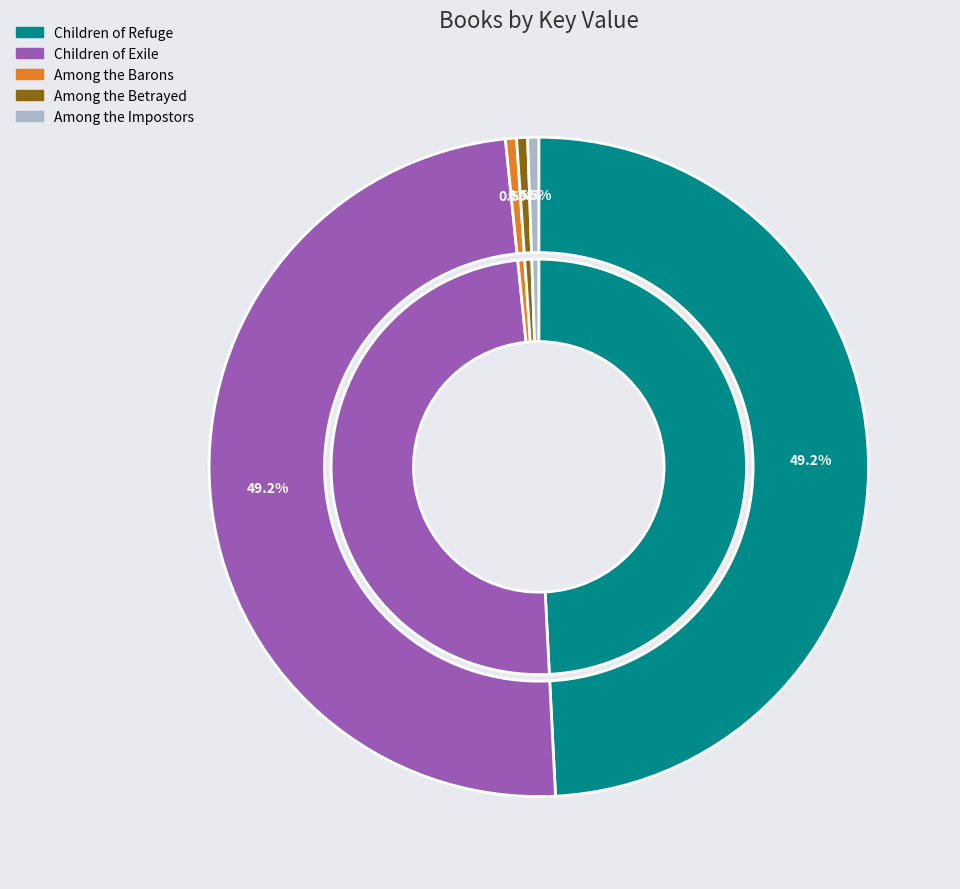

Which slice is the smallest?

Among the Impostors